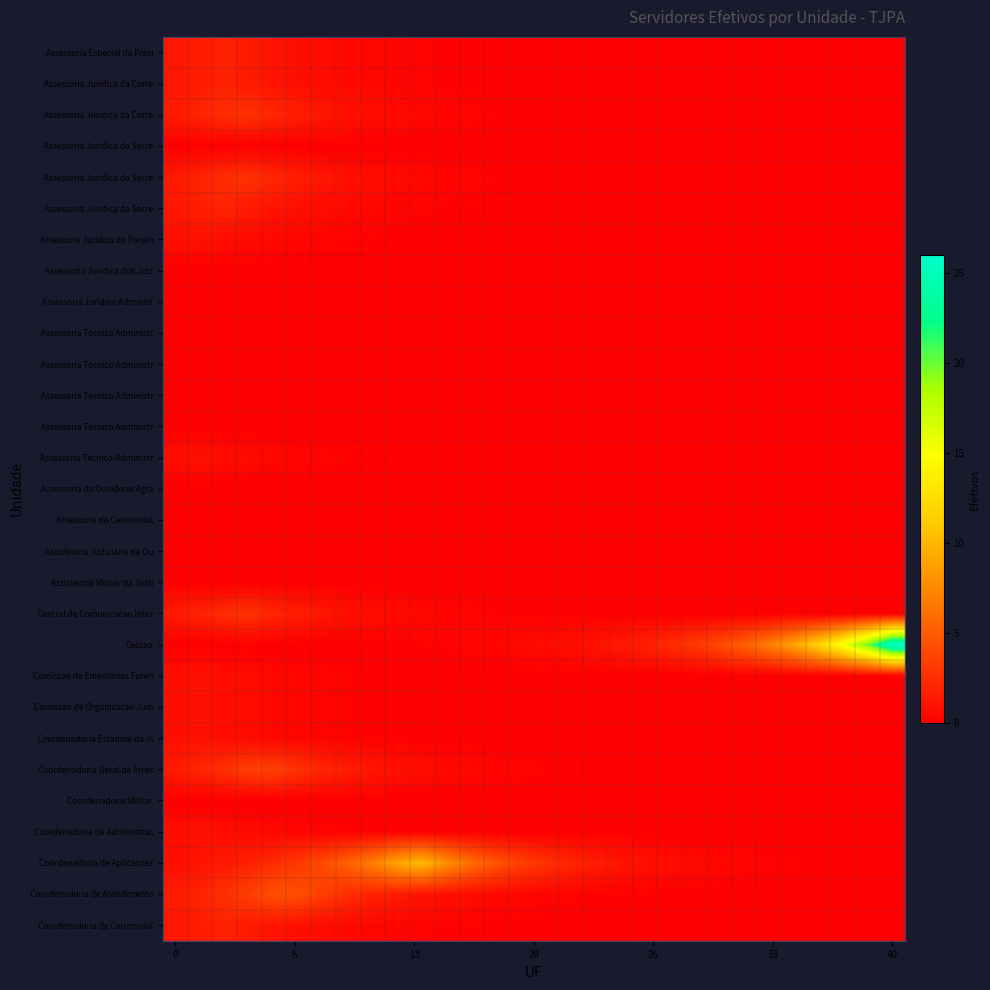

What is the maximum value shown in the chart?

26.0